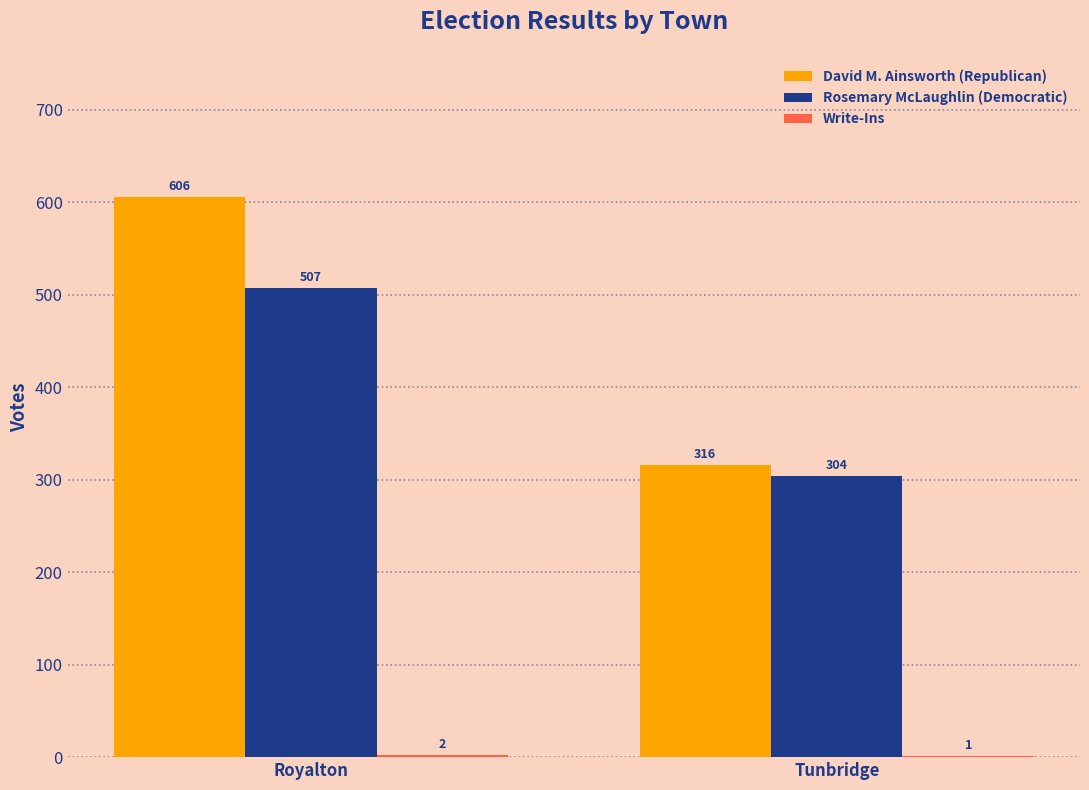

What is the sum of the David M. Ainsworth (Republican) values at Royalton and Tunbridge?

922